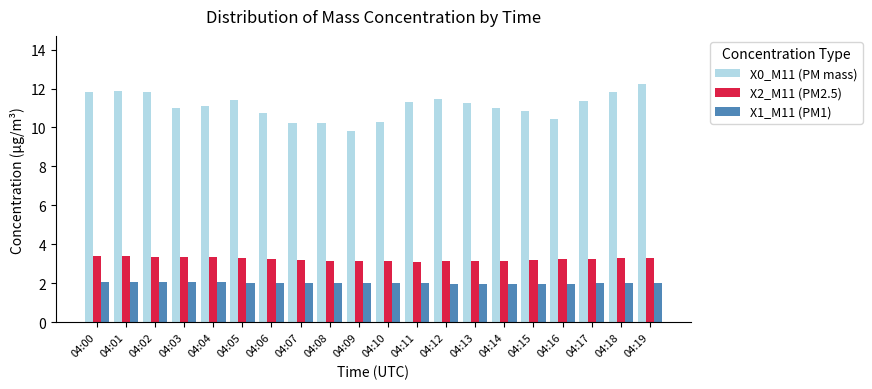

What is the sum of the X0_M11 (PM mass) values at 04:10 and 04:04?

21.4